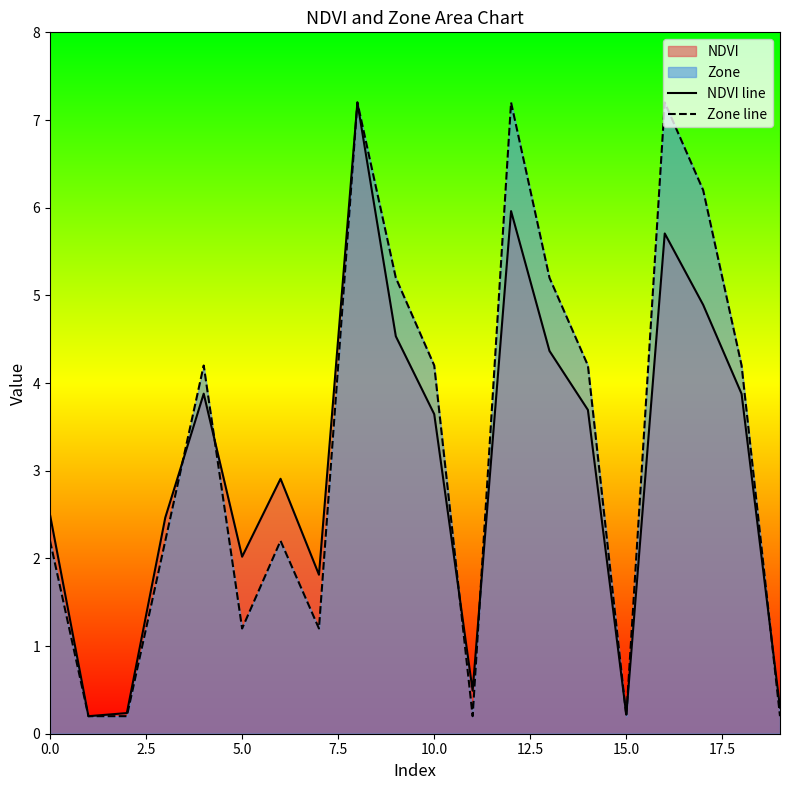

What is the approximate value of Zone line at 0.0?

2.2